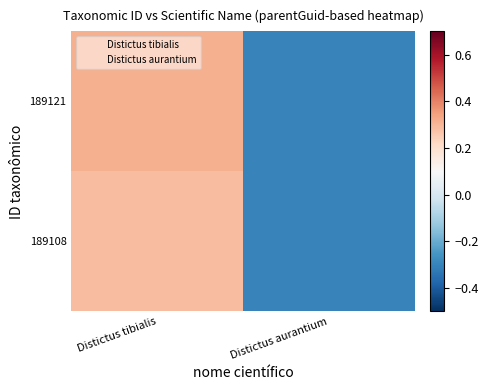

Which label corresponds to the smallest value in the chart?

Distictus aurantium